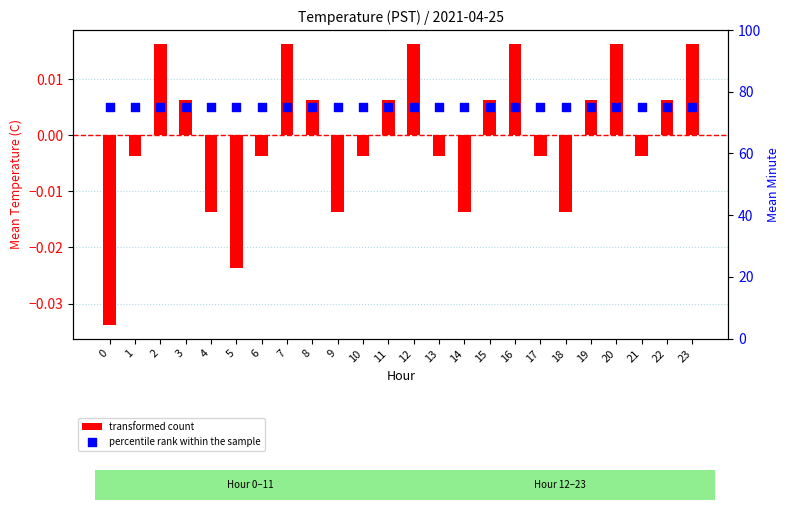

Which series reaches the maximum Y coordinate?

percentile rank within the sample